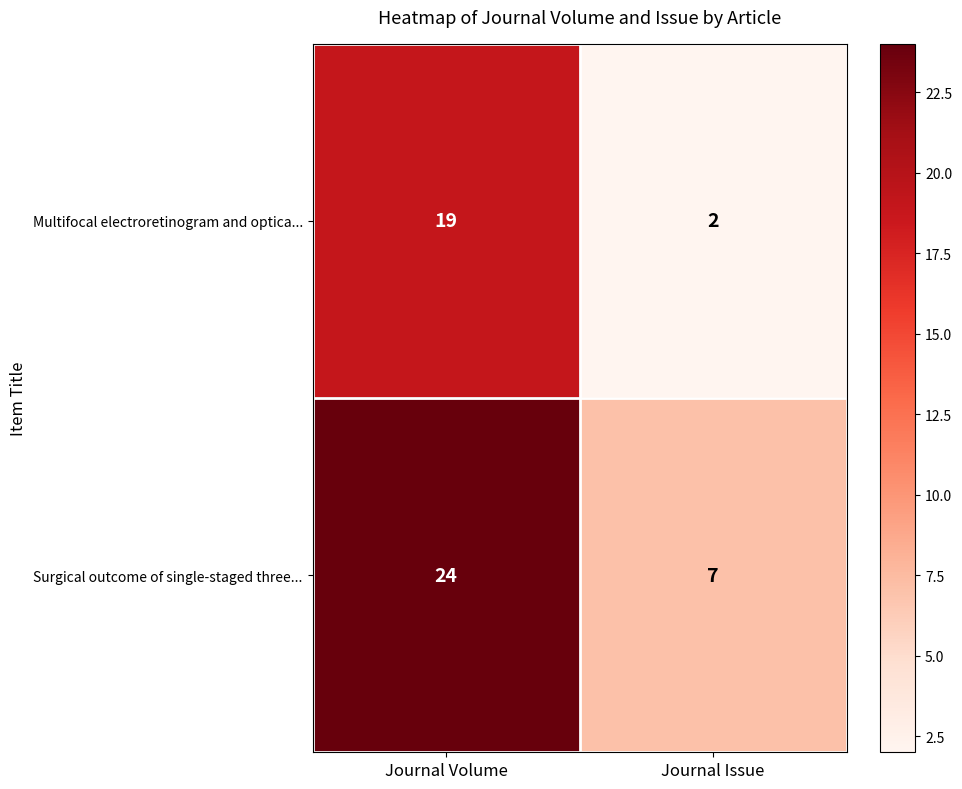

At which category is the sum across all series the highest?

Journal Volume